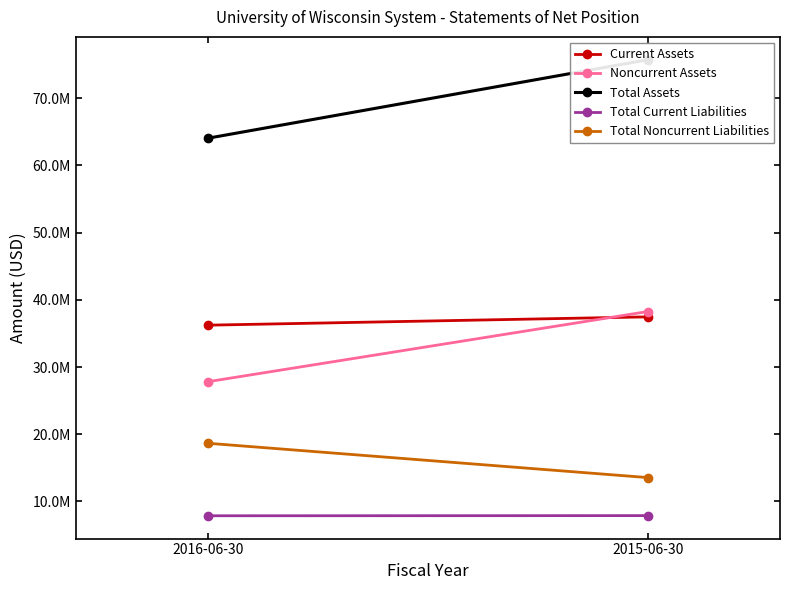

What is the difference between the Total Noncurrent Liabilities values at 2016-06-30 and 2015-06-30?

5108611.3